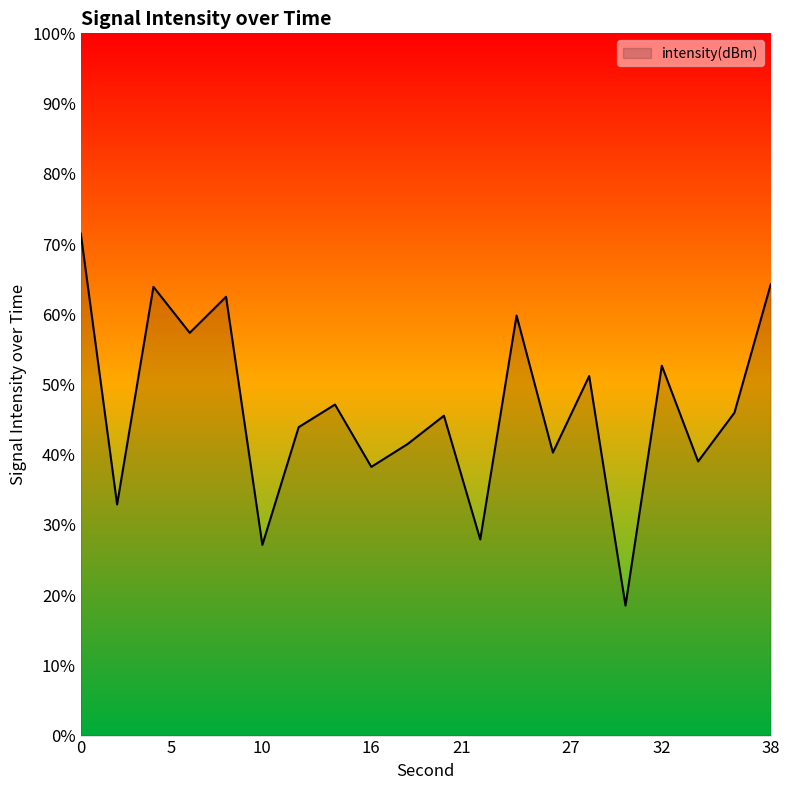

Where is the first local maximum?

4